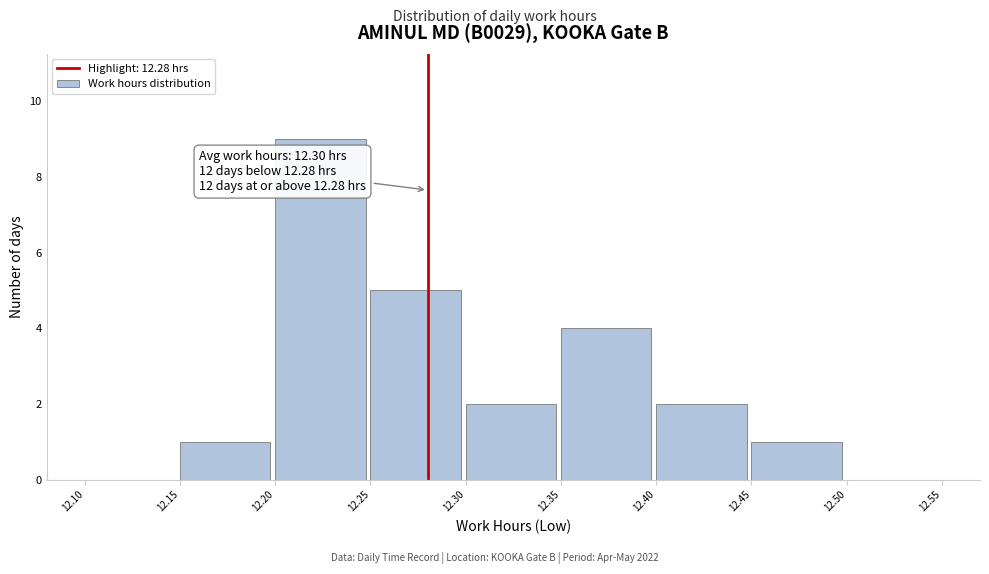

Which range on the x-axis has the tallest bar?

12.20 to 12.25